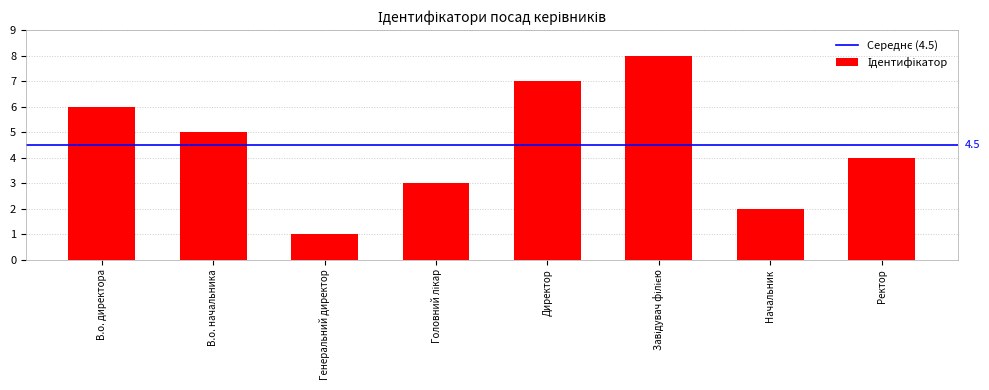

At which category does the chart reach its minimum across all series?

Генеральний директор